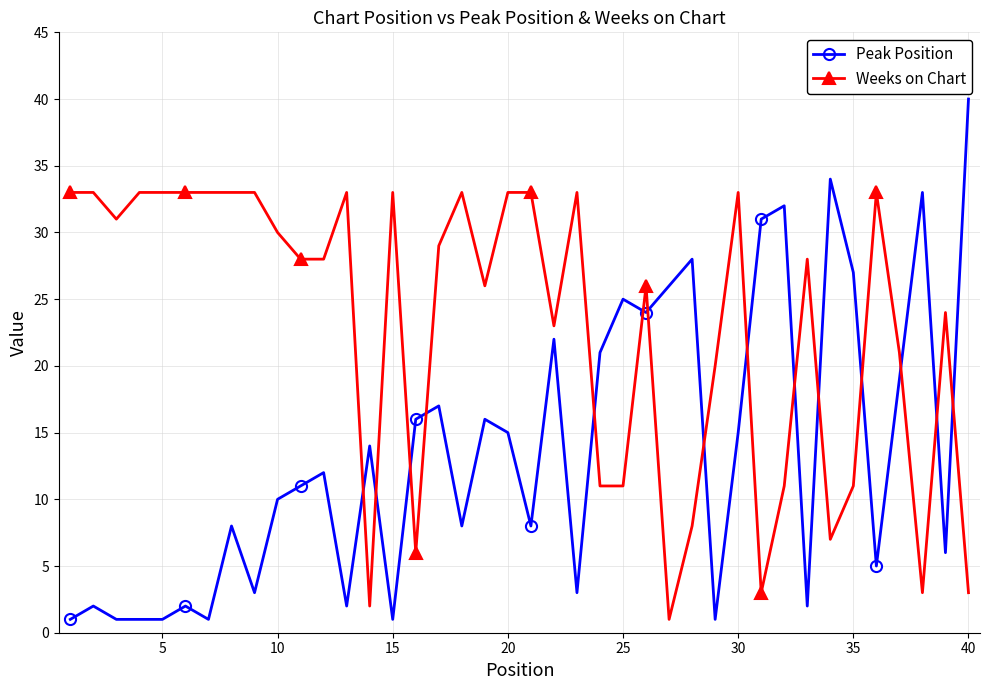

True or false: Weeks on Chart and Peak Position cross at least once.

True